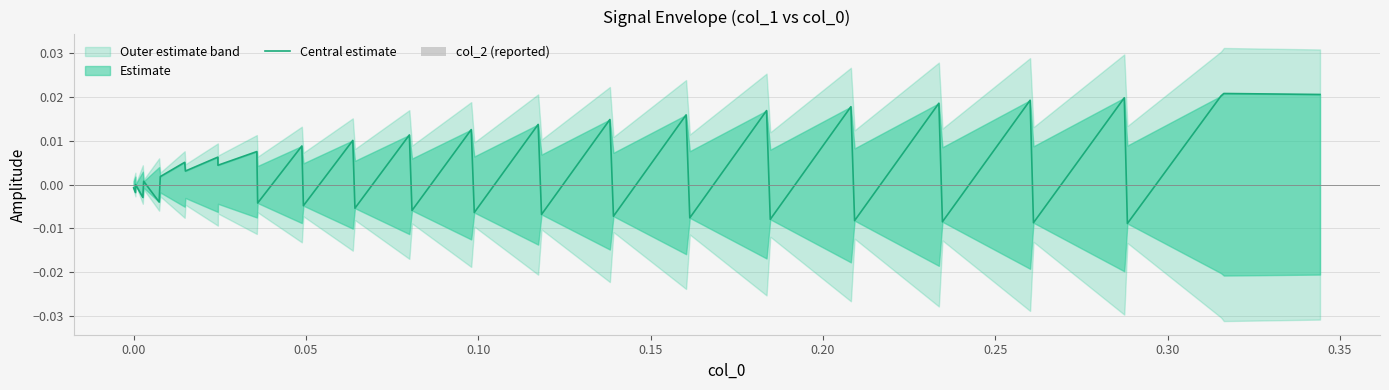

List the series in order of their overall mean, highest first.

Central estimate, col_2 (reported)